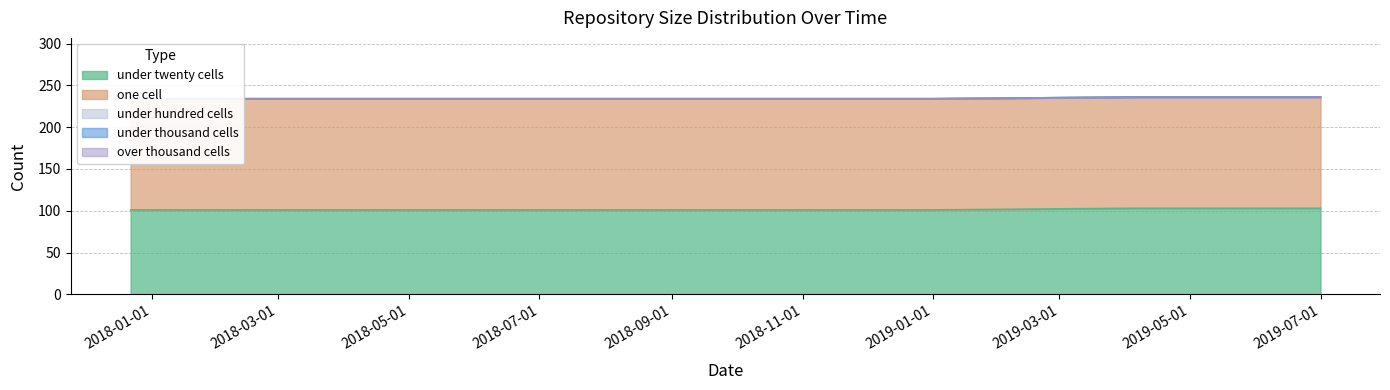

Reading left to right, list all the values displayed in this chart.

under_twenty_cells: 101	101	101	101	101	103	103
one_cell: 133	133	133	133	133	133	133
under_hundred_cells: 0	0	0	0	0	0	0
under_thousand_cells: 0	0	0	0	0	0	0
over_thousand_cells: 0	0	0	0	0	0	0